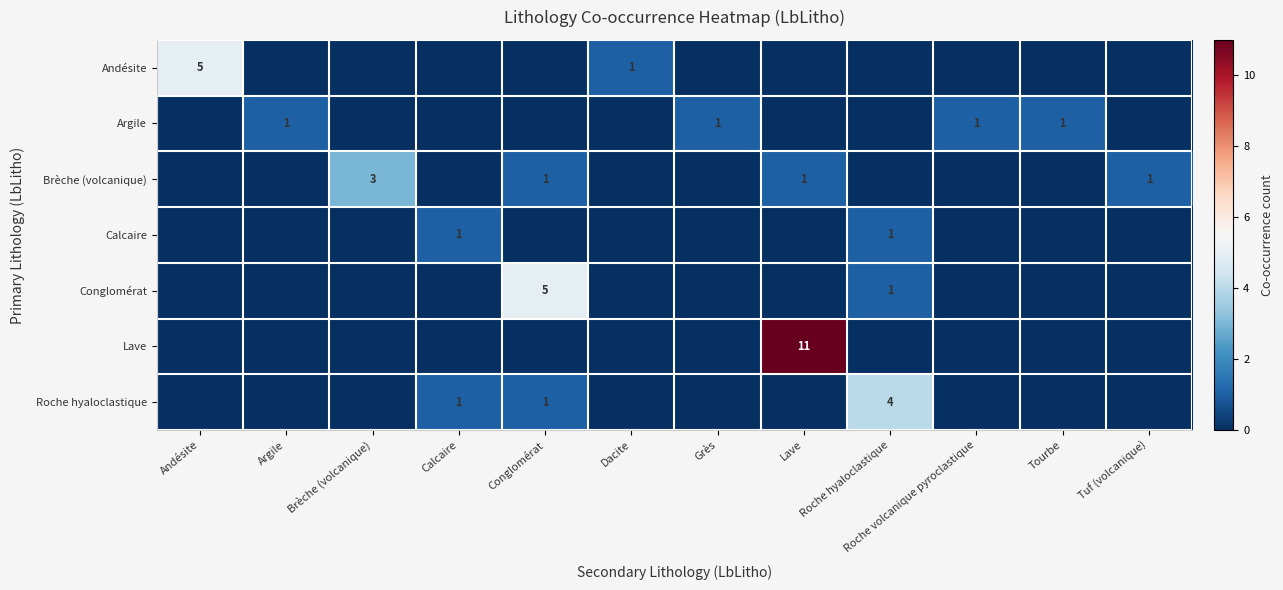

The value of Brèche (volcanique) at Brèche (volcanique) is 4. True or false?

False